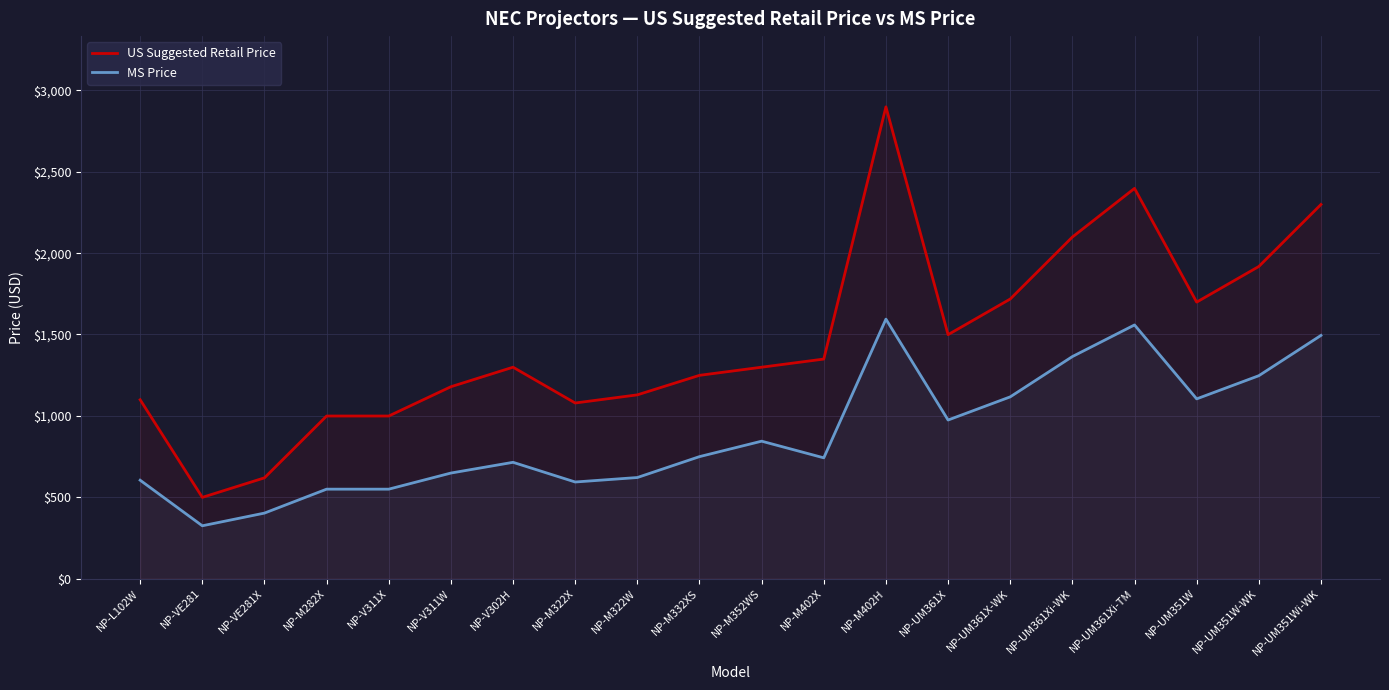

At which category does MS Price reach its first local peak?

NP-V302H